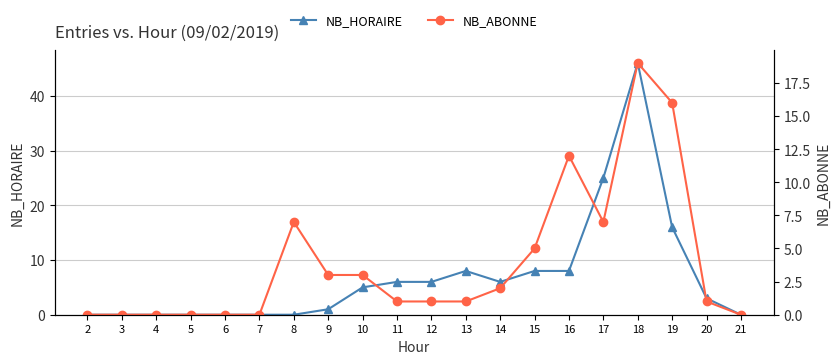

After their last crossing, which series has the higher values: NB_HORAIRE or NB_ABONNE?

NB_HORAIRE